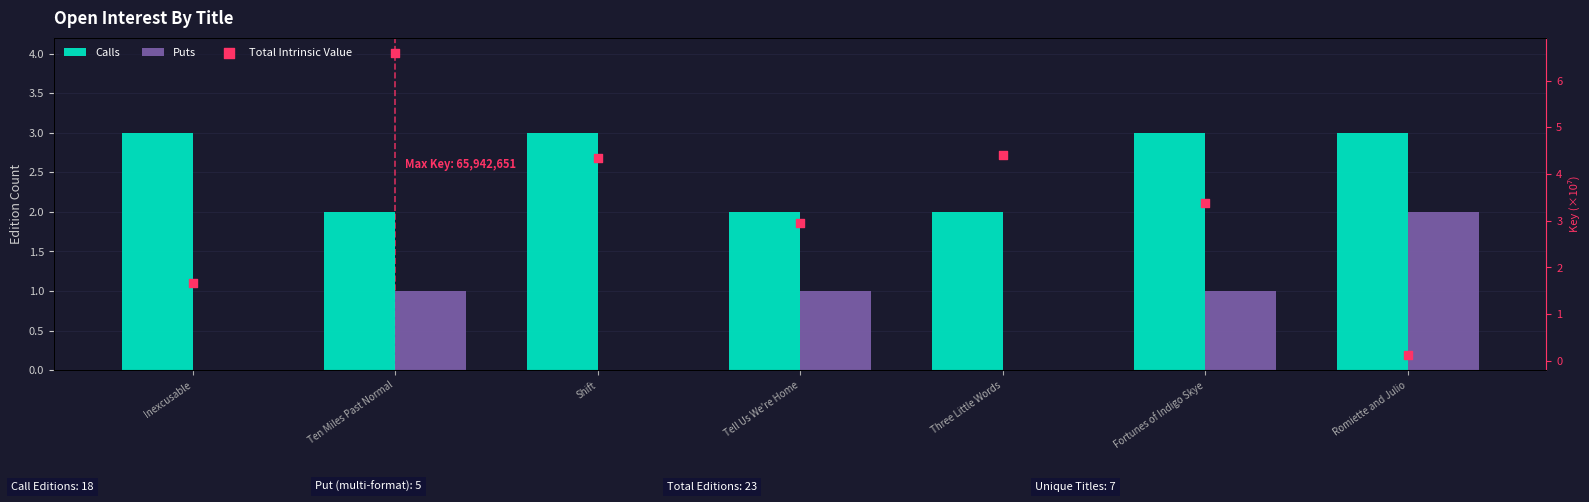

At which category is the sum across all series the highest?

Ten Miles Past Normal